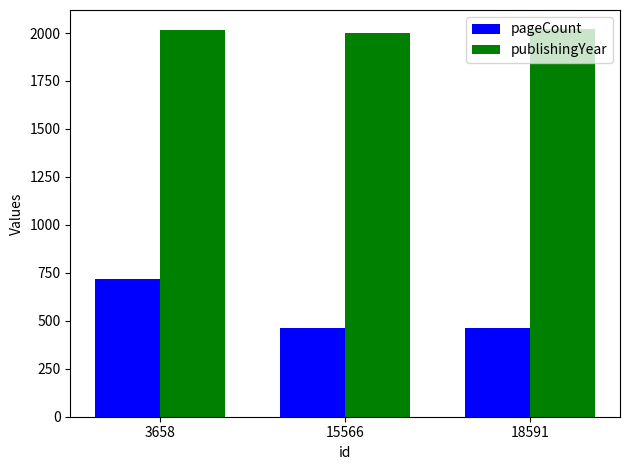

What is the sum of the pageCount values at 18591 and 15566?

929